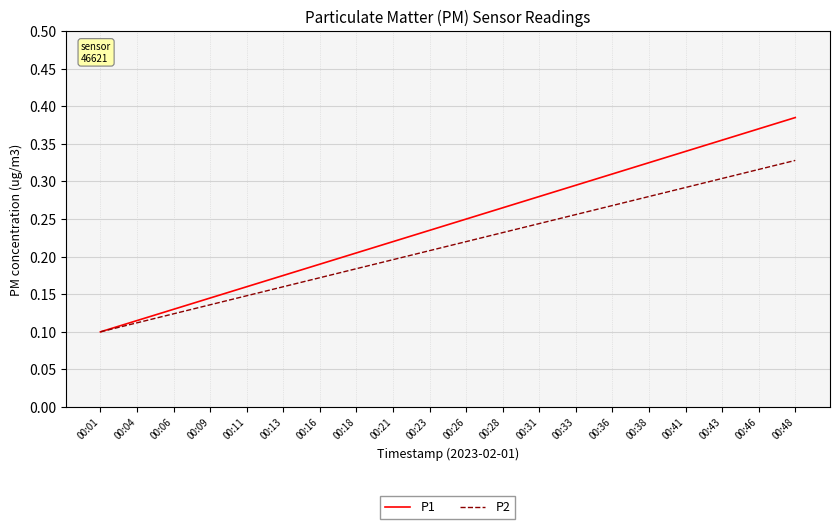

At which category does the chart reach its peak across all series?

00:48